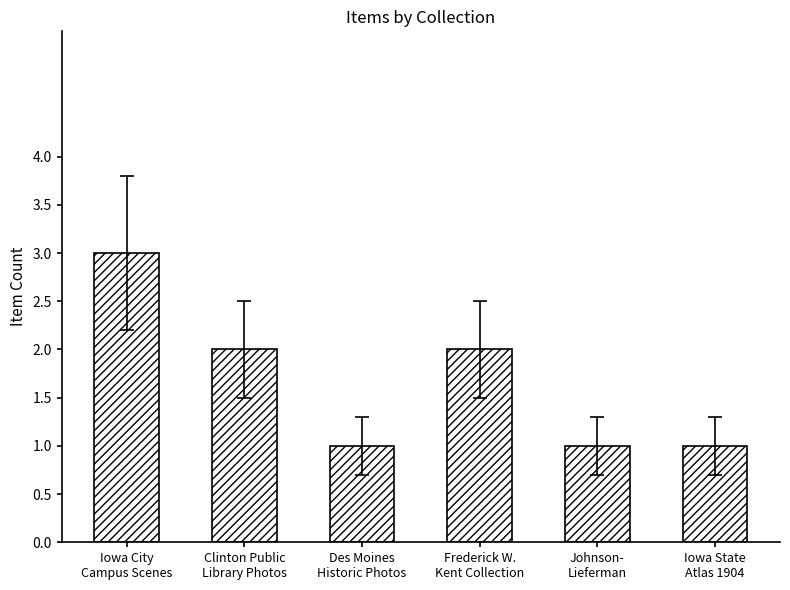

What is the sum of all values?

10